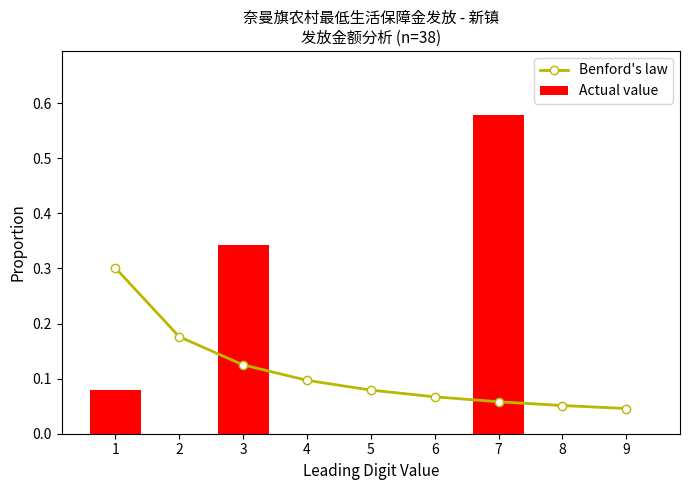

At which label does Actual value reach its minimum?

2